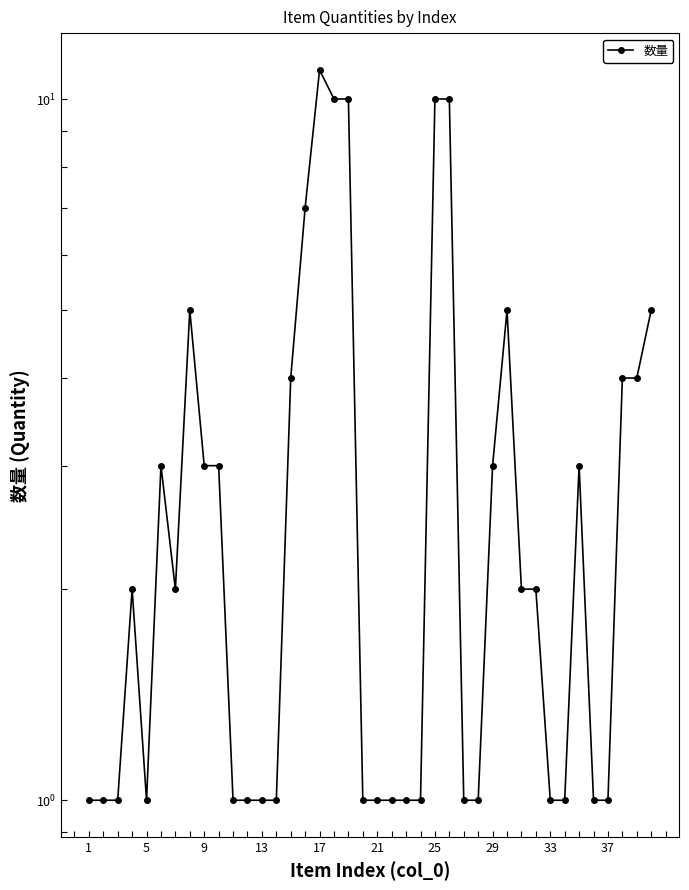

How many lines are shown in the chart?

1